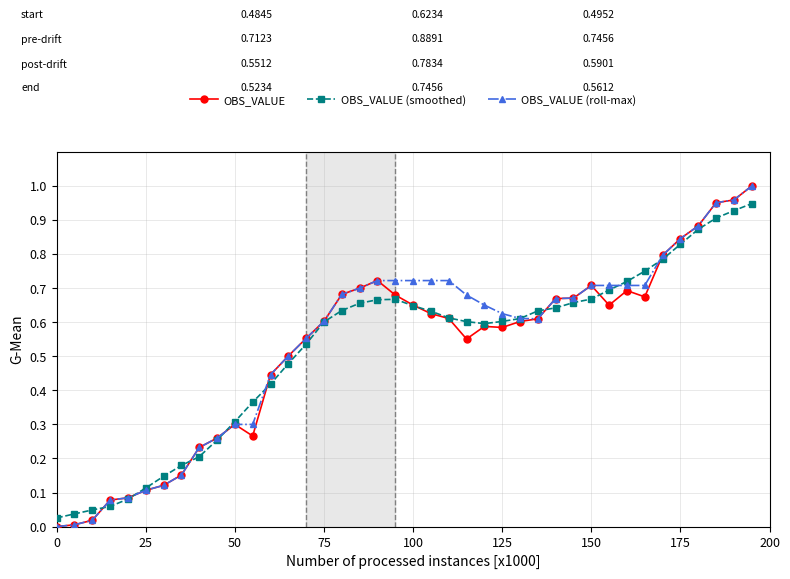

True or false: OBS_VALUE has more than 2 interior local peaks.

True